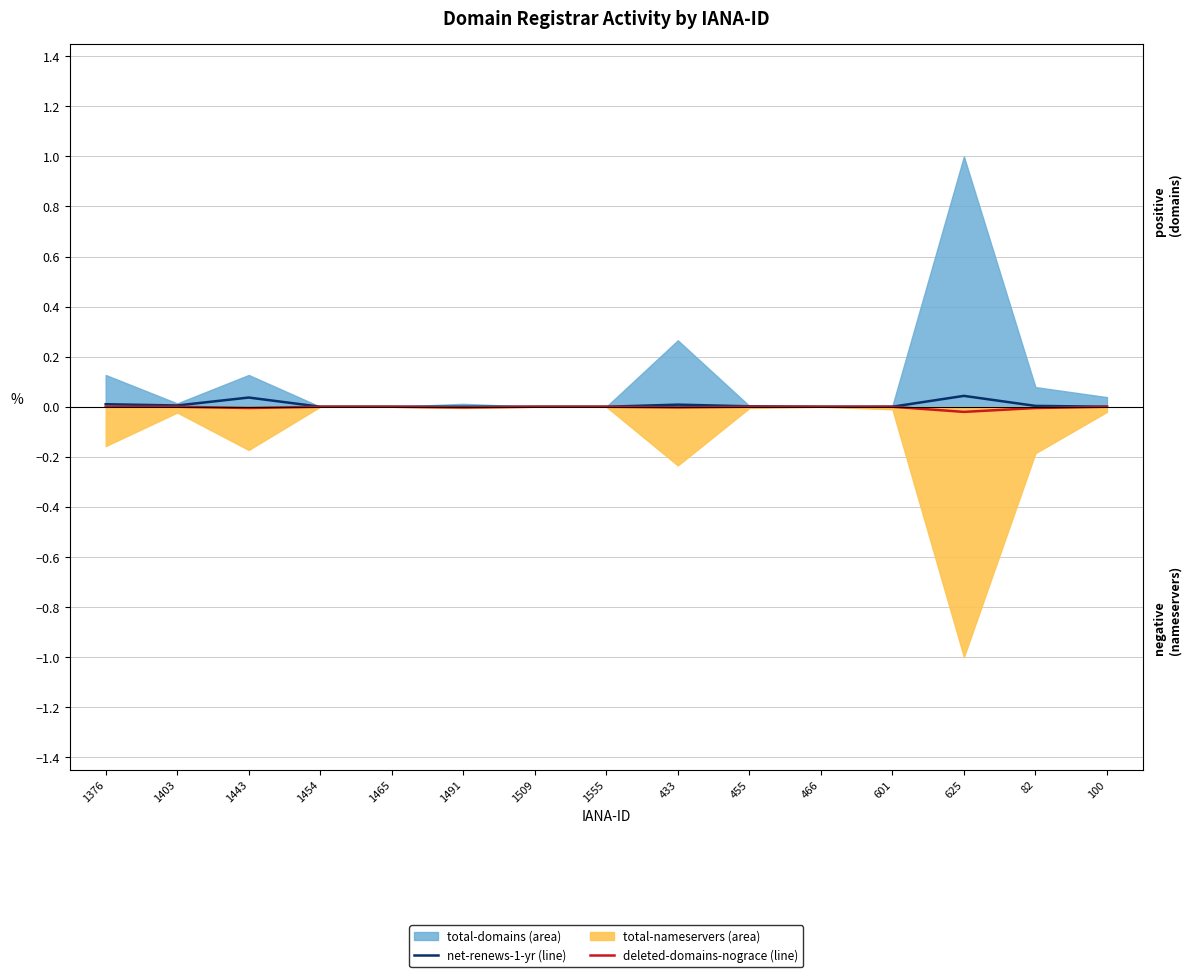

True or false: deleted-domains-nograce (line) has a value of -0.0 at 1443.

False